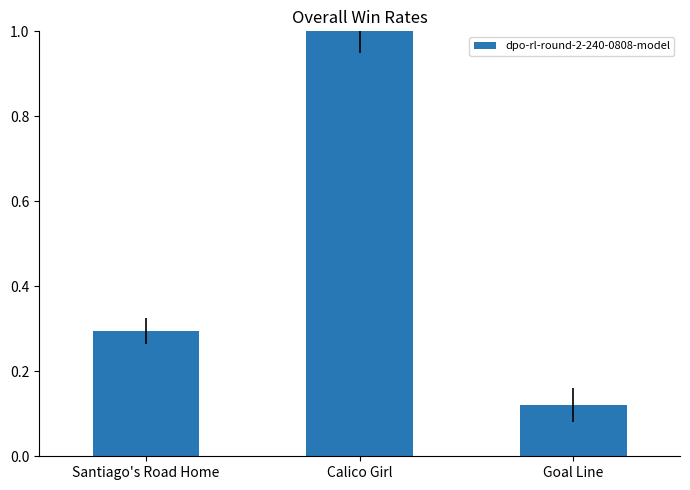

Which has a higher value, Santiago's Road Home or Goal Line?

Santiago's Road Home